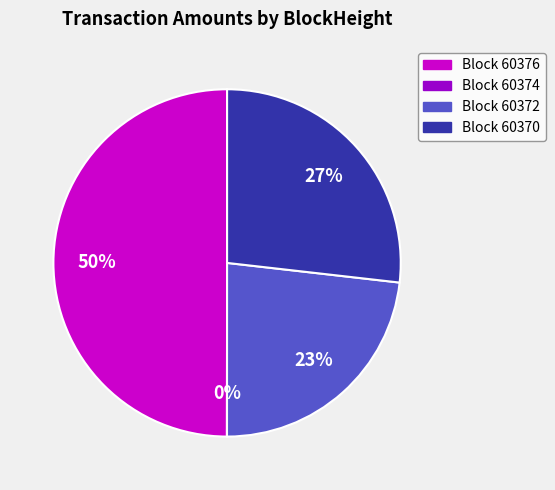

To the nearest percent, what is the difference between the largest and smallest slice percentages?

50%